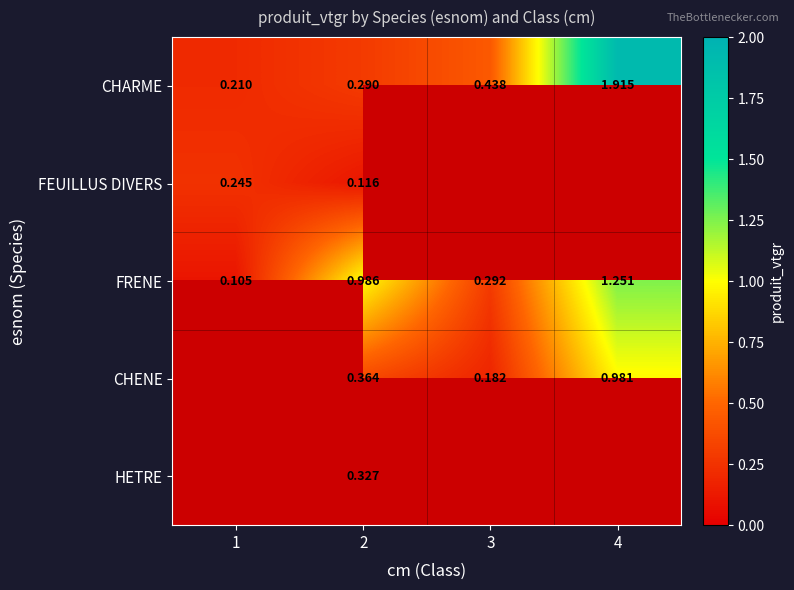

Is the value of CHENE at 2 greater than the value of CHARME at 4?

No